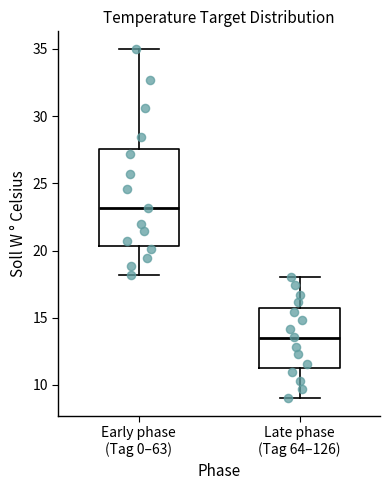

Which box is the tallest, from its lower edge to its upper edge?

Early phase (Tag 0–63)